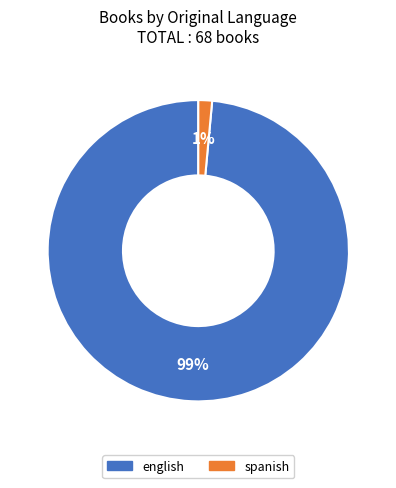

What is the largest slice in the pie chart?

english